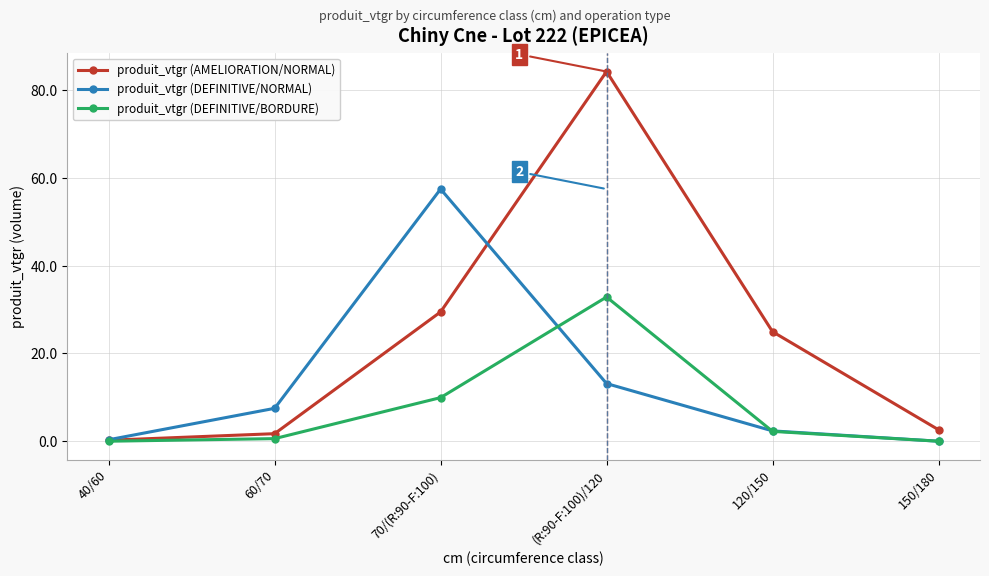

Which series ends up on top after the final intersection of produit_vtgr (AMELIORATION/NORMAL) and produit_vtgr (DEFINITIVE/NORMAL)?

produit_vtgr (AMELIORATION/NORMAL)